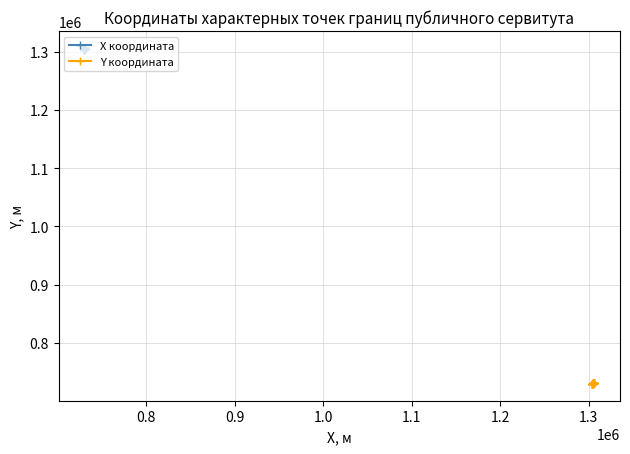

What is the value of the X координата point at the 8th from the left?

1304667.9